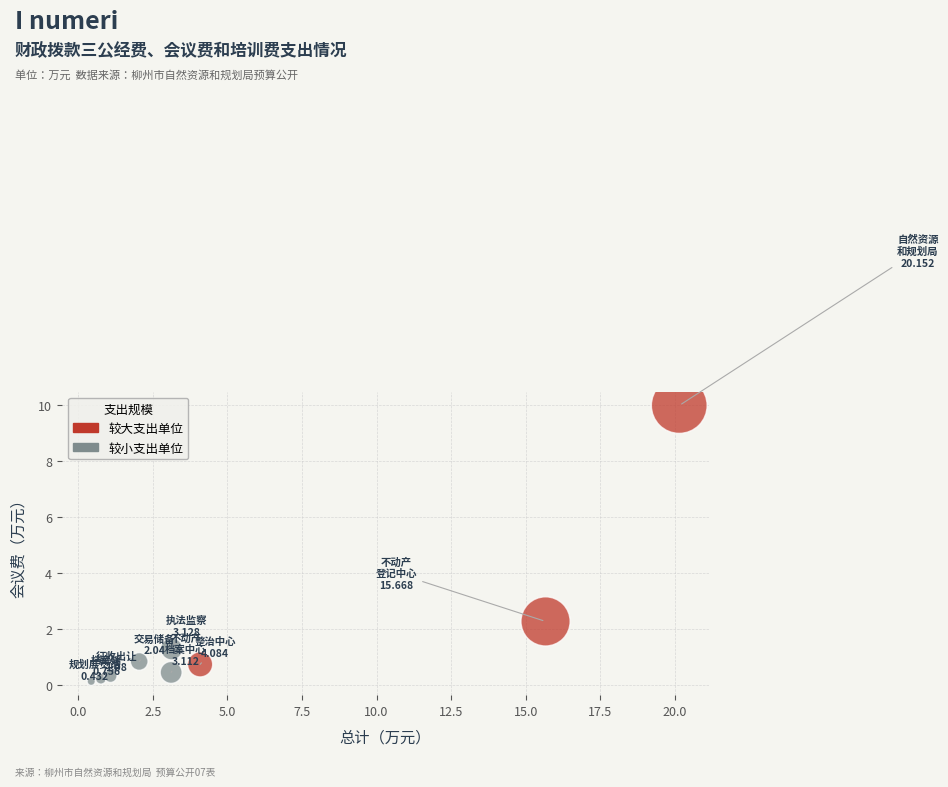

What Y value in the scatter plot is closest to 5?

2.3